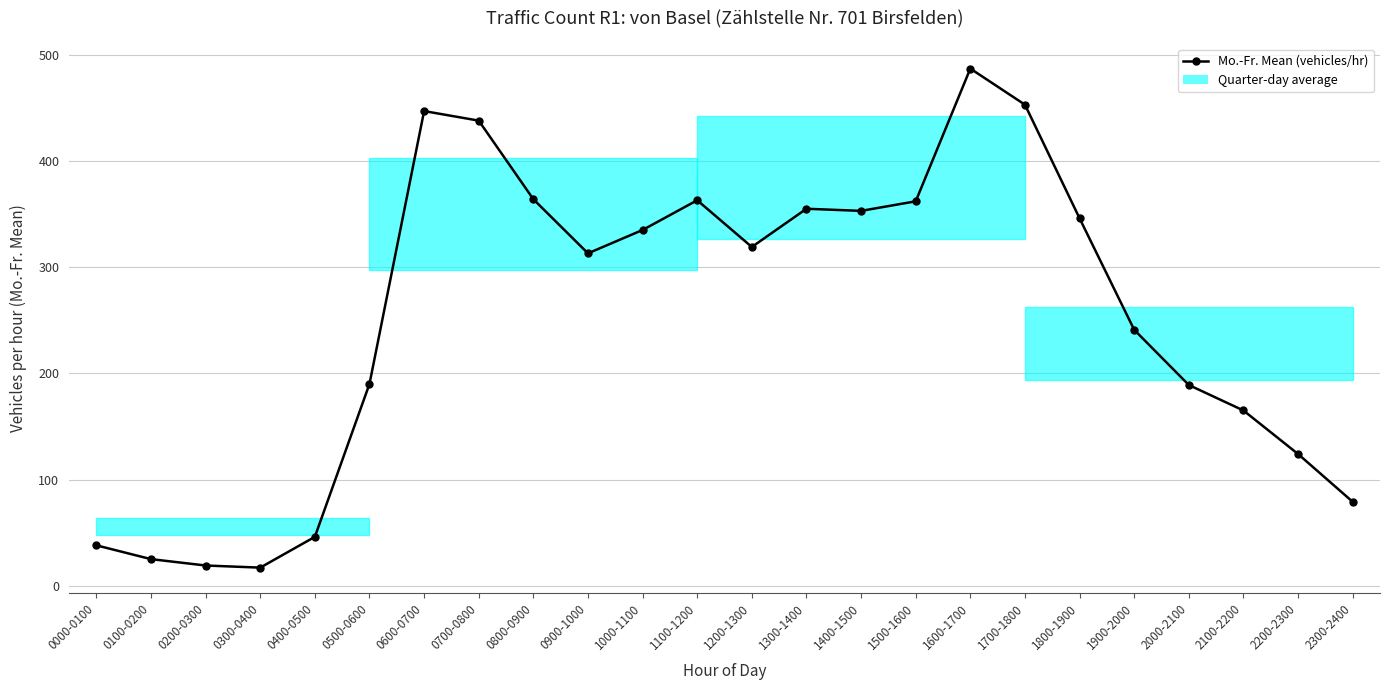

What is the label of the 5th point from the left?

0400-0500